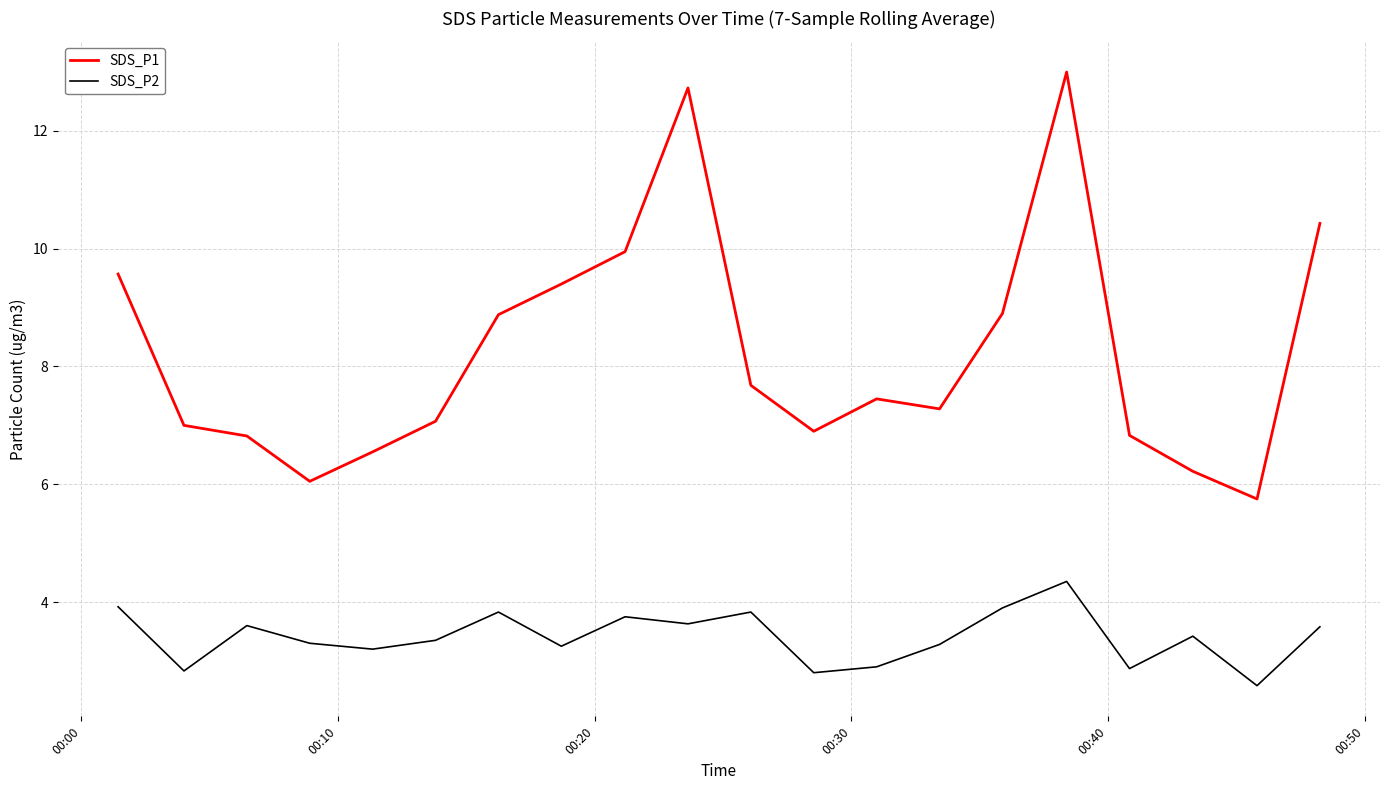

True or false: SDS_P1 and SDS_P2 intersect in this chart.

False